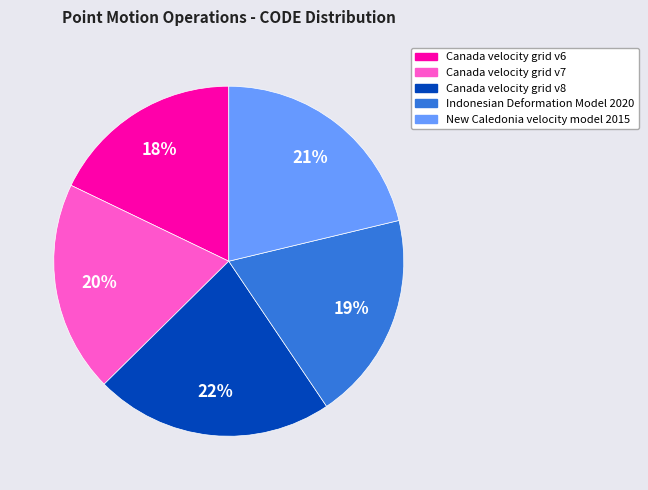

True or false: Canada velocity grid v8 accounts for 8% of the total.

False